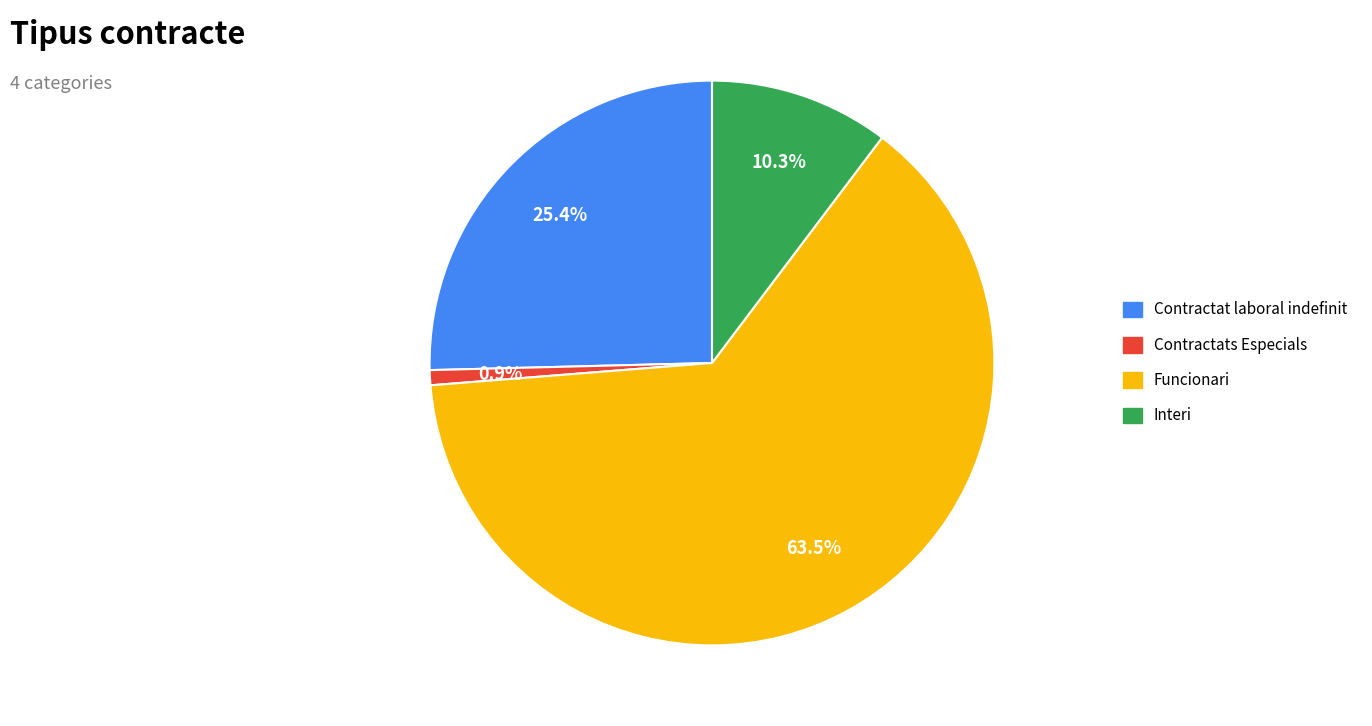

What is the smallest slice in the pie chart?

Contractats Especials